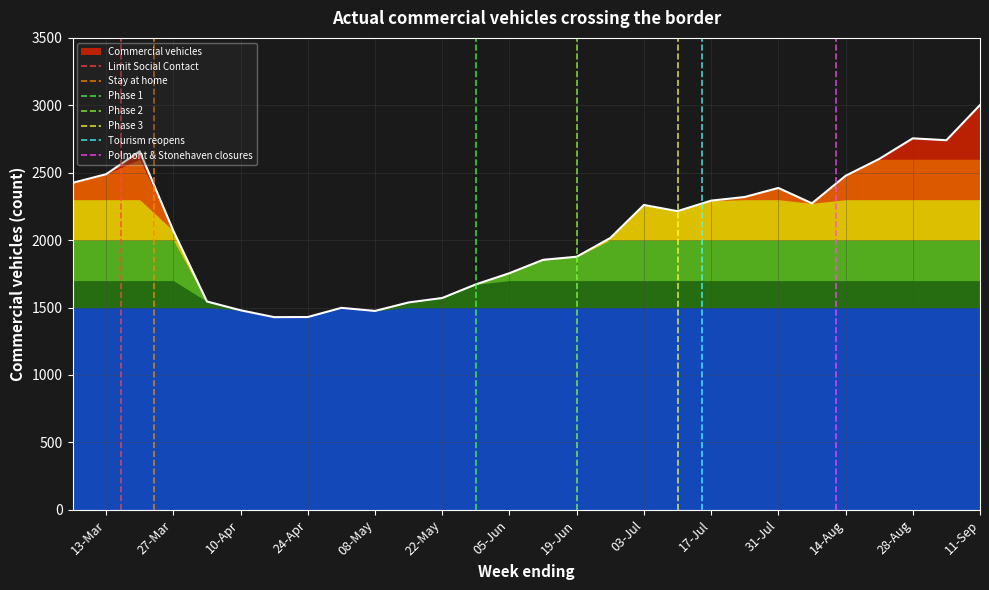

At which label does Commercial vehicles reach its peak?

11-Sep